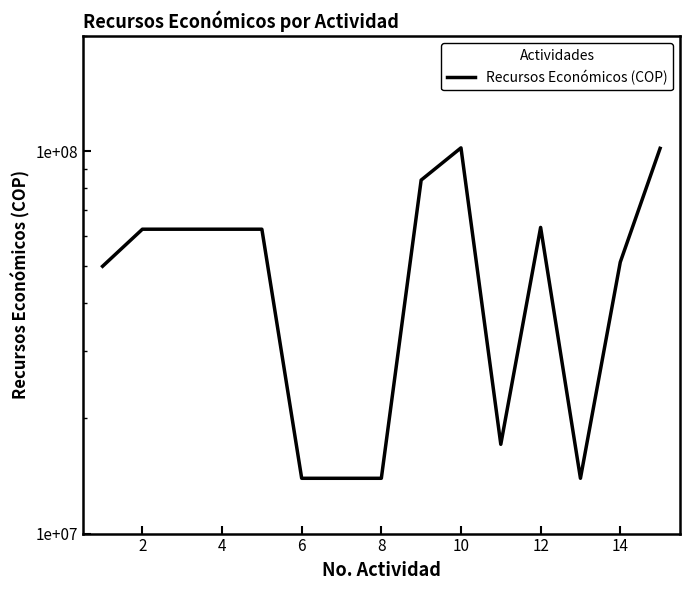

What is the smallest value displayed?

13950000